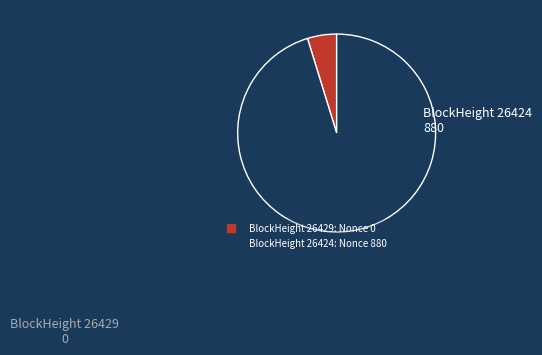

How many slices are in this pie chart?

2